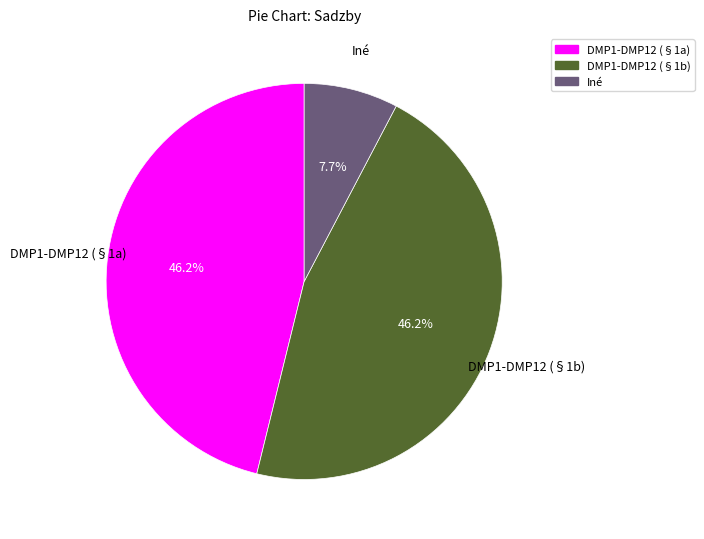

Is there a majority slice in this chart?

No